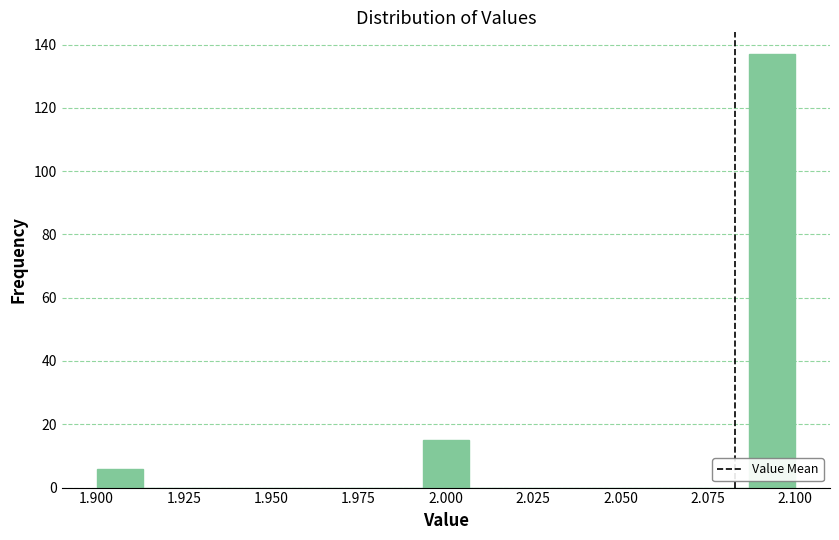

Around what value on the x-axis is the tallest bar? Give the approximate position of its centre, as read against the axis.

2.095